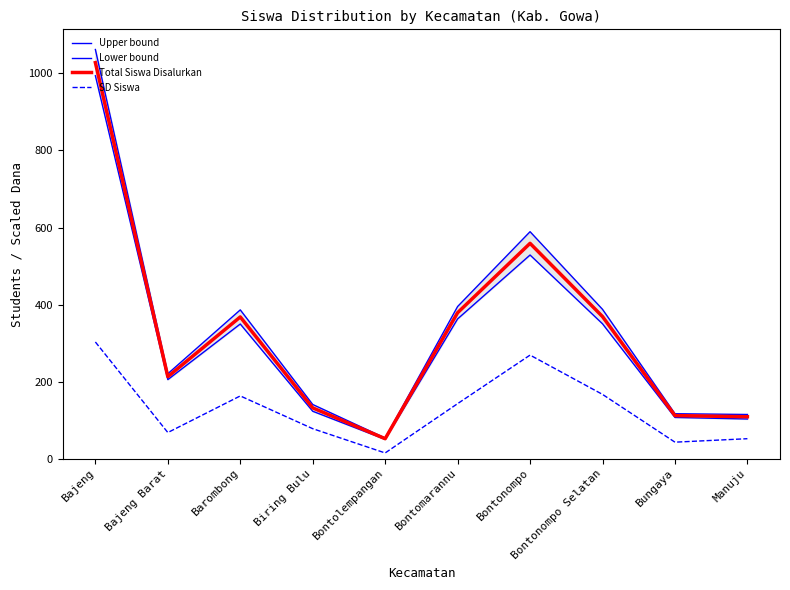

True or false: Lower bound has a value of 56.7 at Bungaya.

False